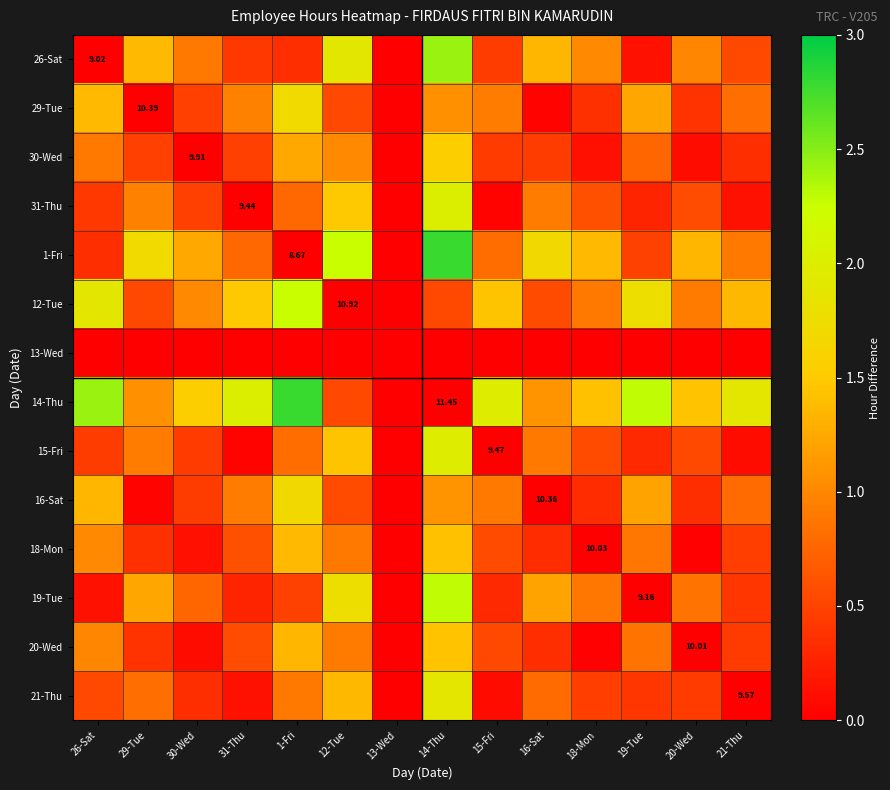

The value of 21-Thu at 16-Sat is 1.2. True or false?

False